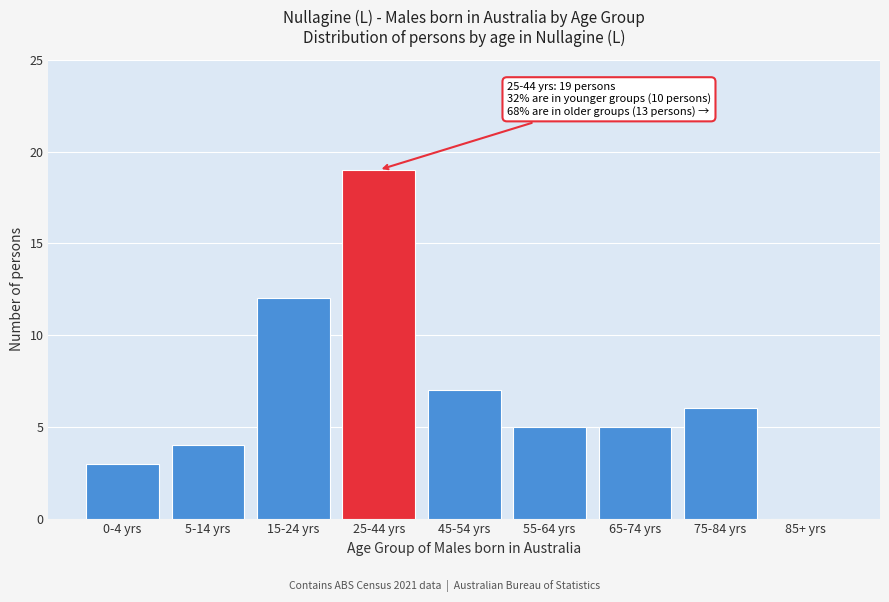

Reading left to right, what are all the values shown in this chart?

0-4 yrs=3	5-14 yrs=4	15-24 yrs=12	25-44 yrs=19	45-54 yrs=7	55-64 yrs=5	65-74 yrs=5	75-84 yrs=6	85+ yrs=0